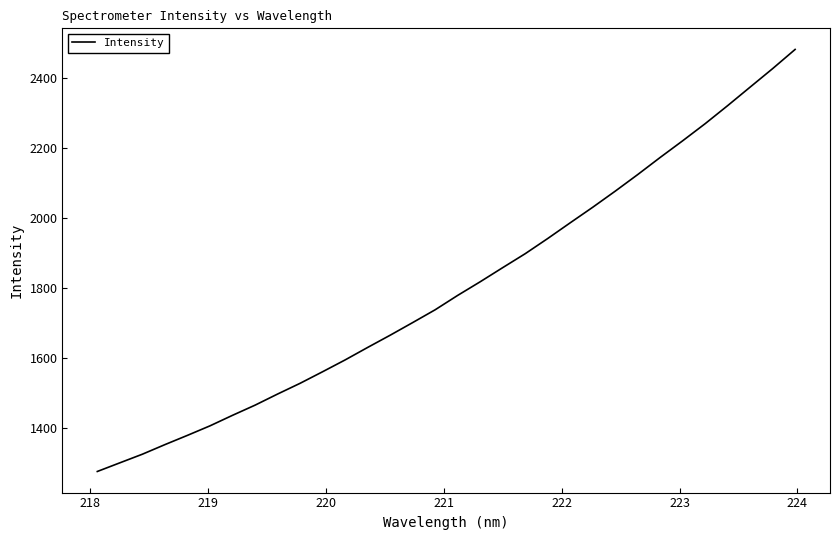

What is the greatest value displayed?

2482.9